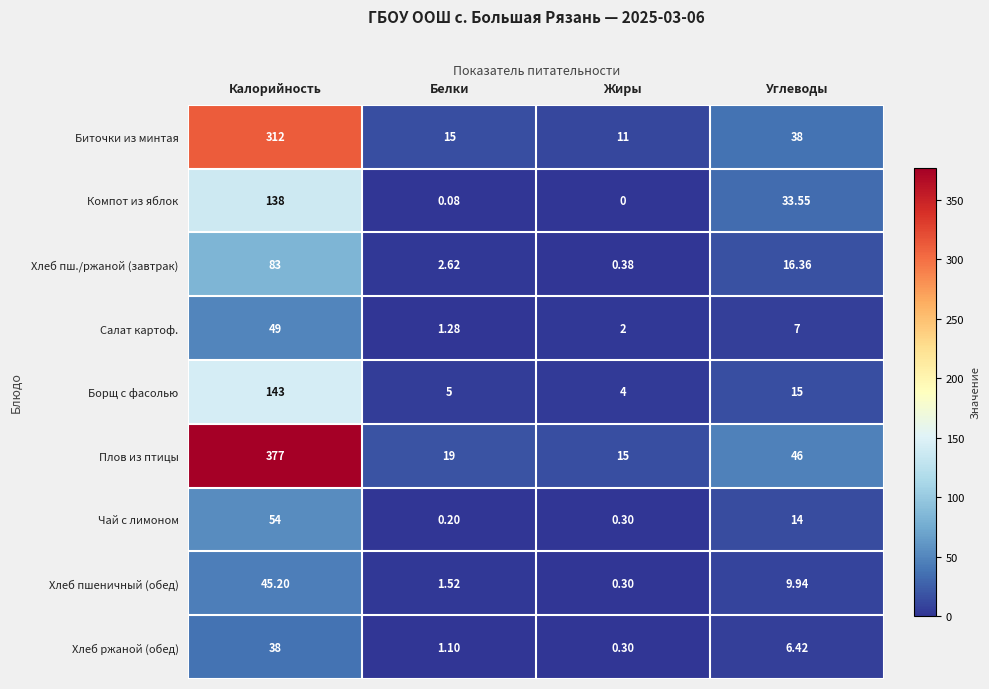

Count the number of categories in the chart.

4